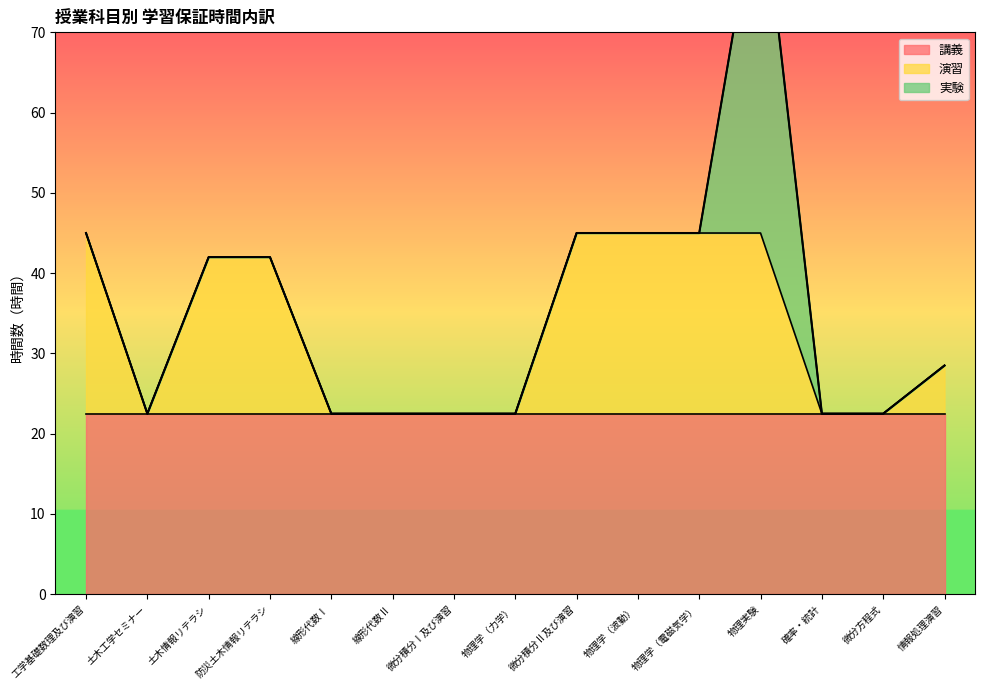

Which category has the highest value in the 演習 series?

工学基礎数理及び演習